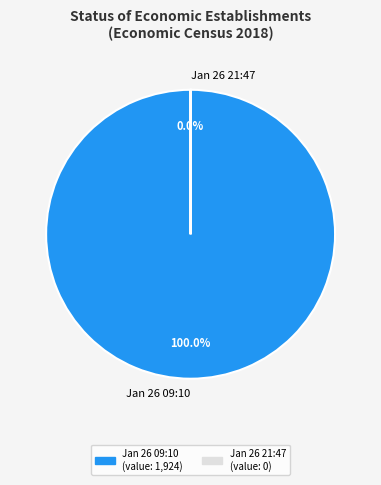

Rank the categories by value from lowest to highest.

2019-01-26T21:47:17.802Z, 2019-01-26T09:10:38.167Z